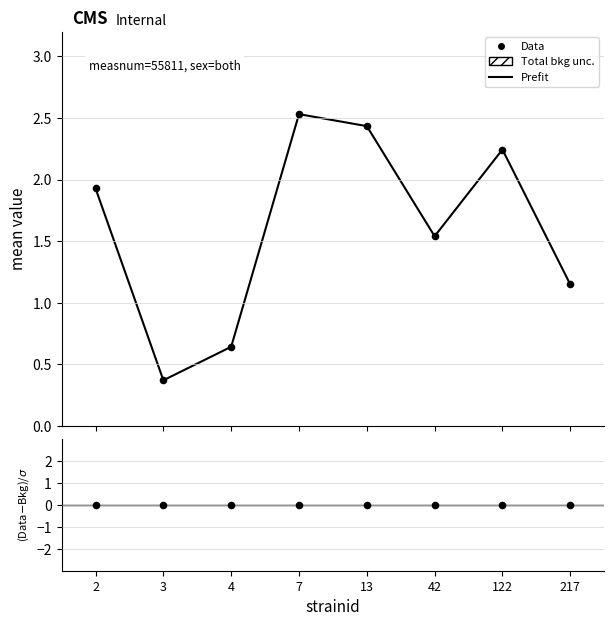

At which category is the sum across all series the highest?

7